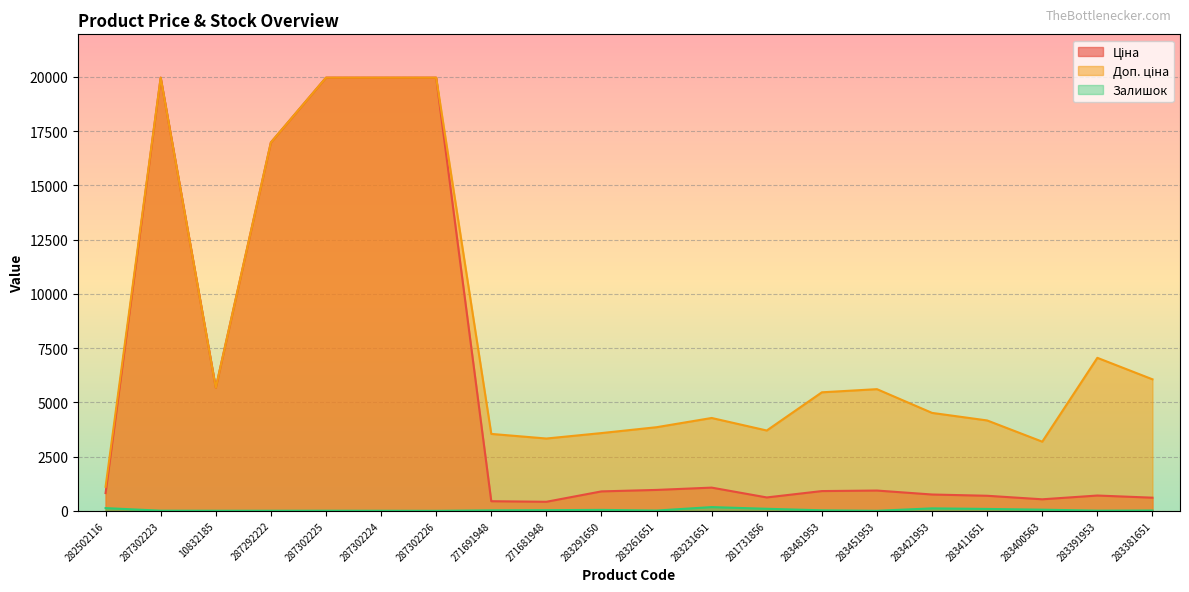

How many values in the Ціна series exceed 910?

10